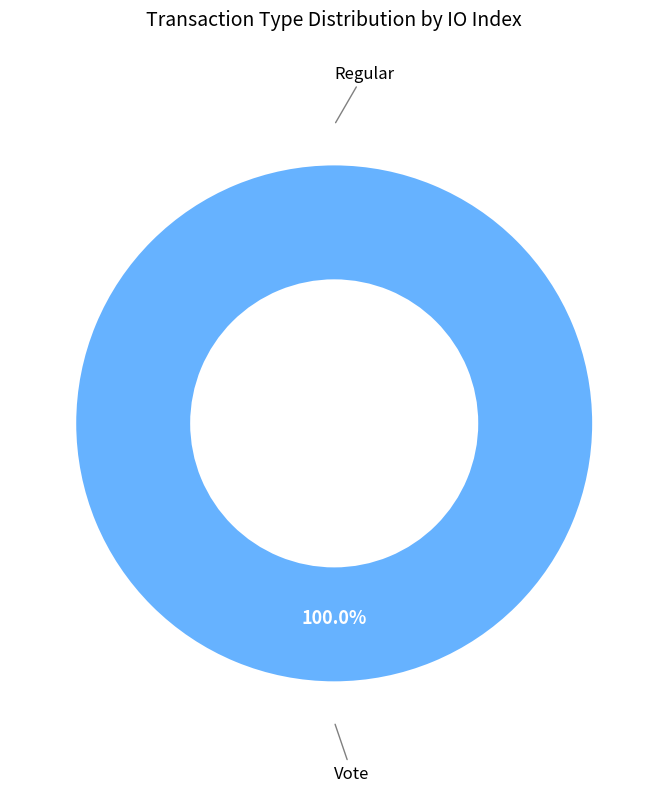

How many slices are in this pie chart?

2